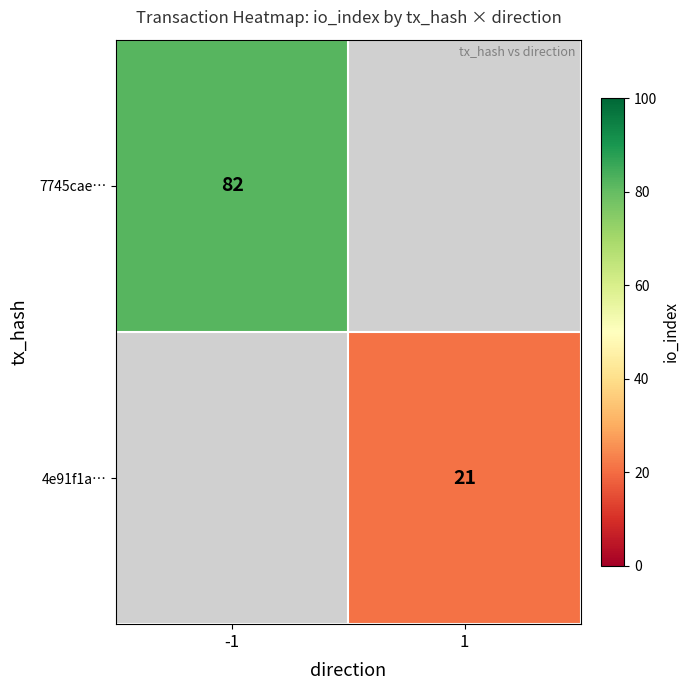

How many distinct data groups are displayed?

2